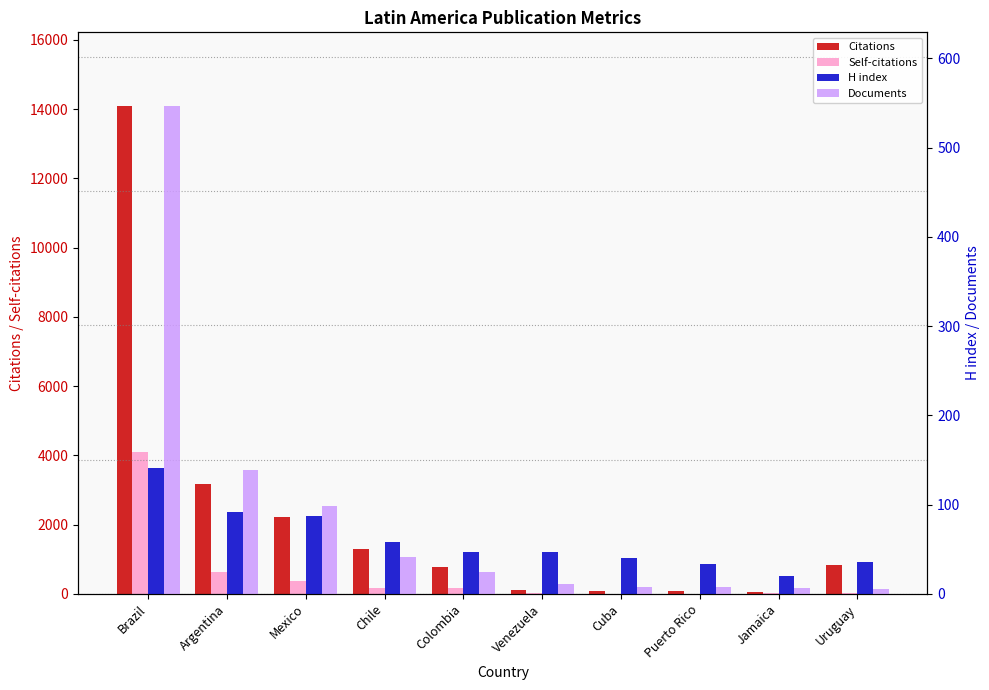

Between Puerto Rico and Cuba, which is larger?

Cuba